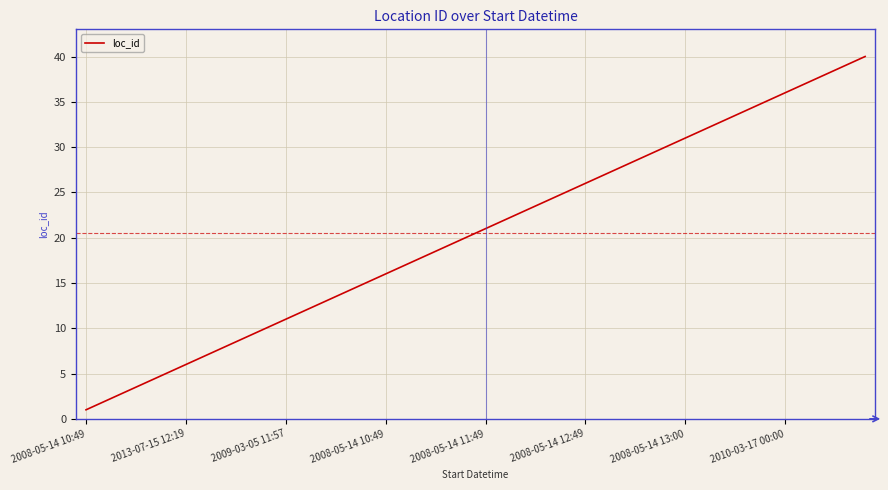

What is the difference between the maximum and minimum values?

39